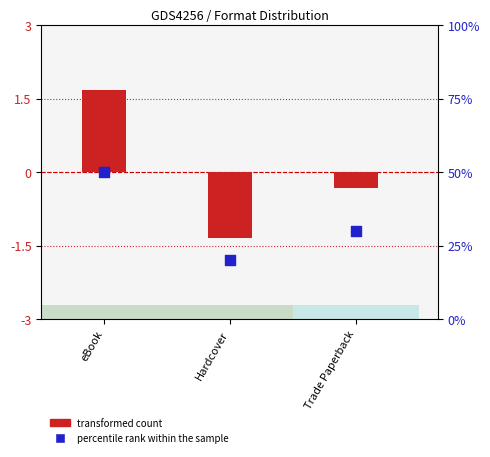

What is the total value across all series at Trade Paperback?

-1.5